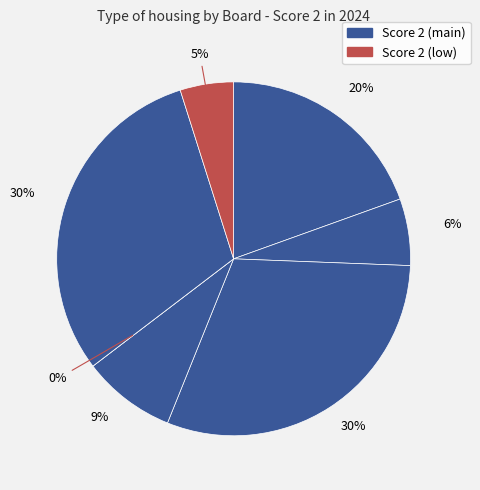

To the nearest percent, what is the combined percentage of 7 and 4?

13%